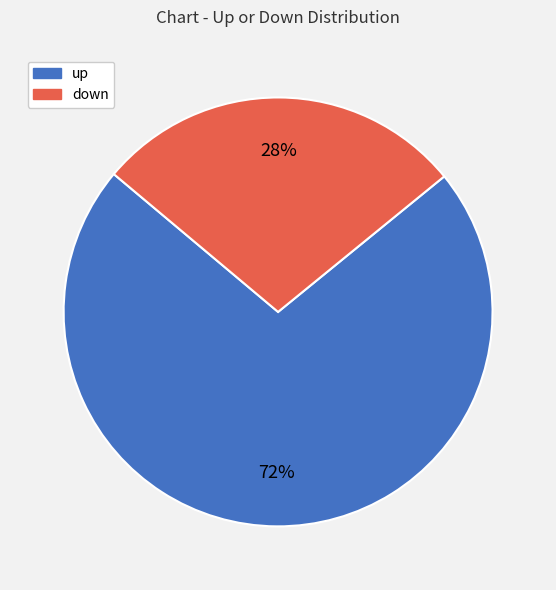

To the nearest percent, what percentage of the pie is up?

72%